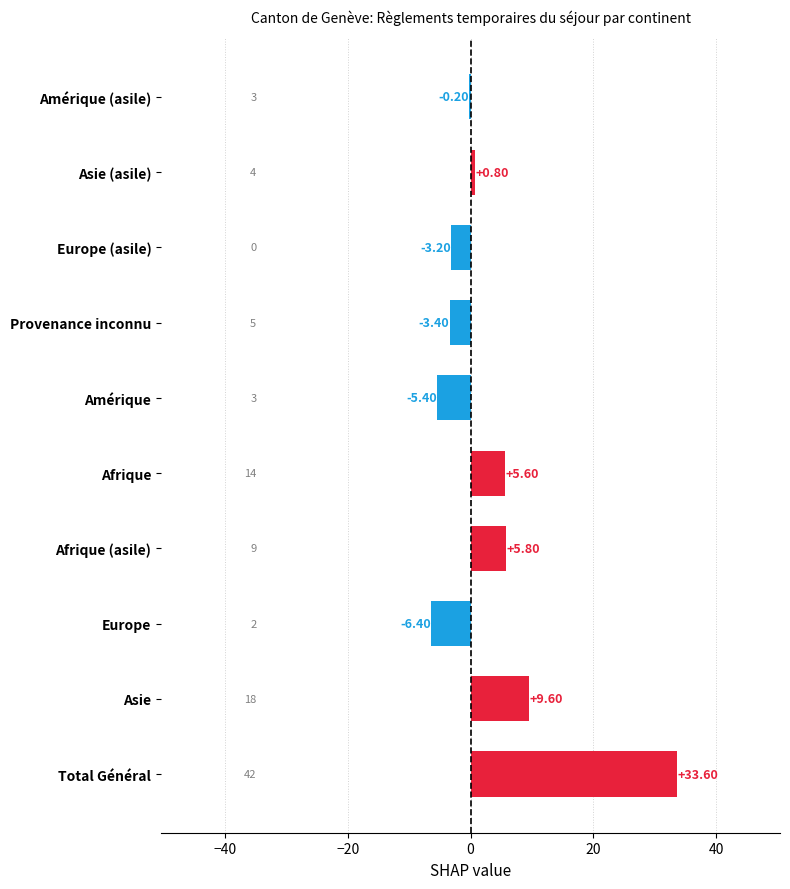

Which label corresponds to the largest value in the chart?

Total Général